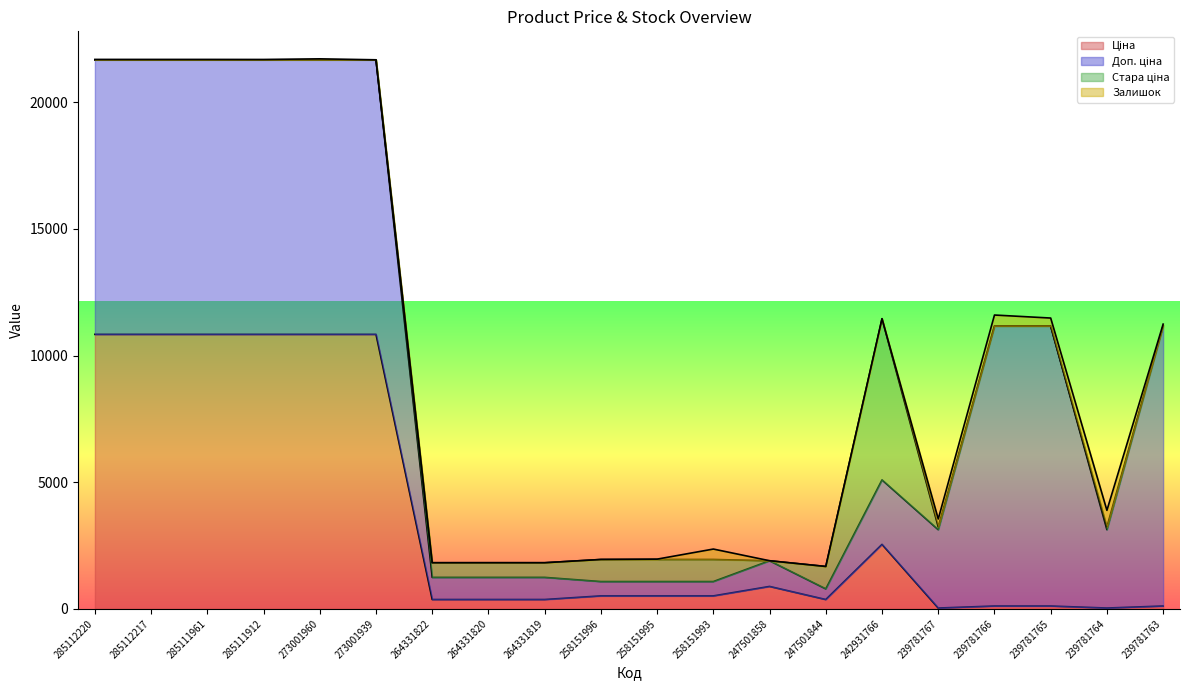

At how many categories does at least one series exceed 5697?

10